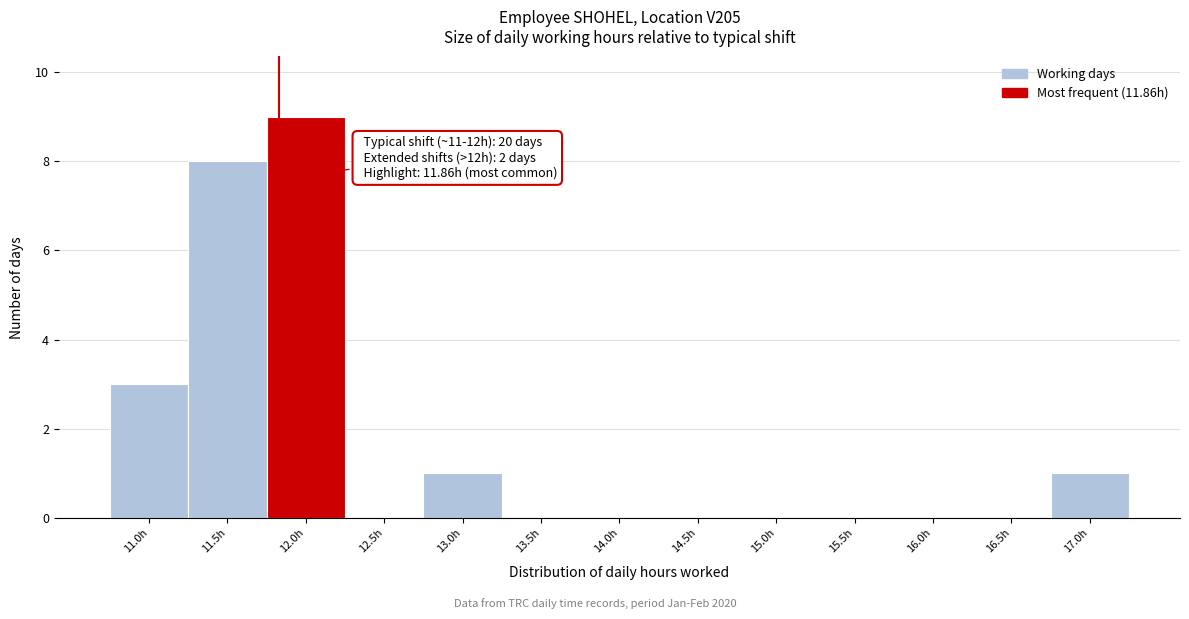

Over which range of the x-axis is the bar tallest?

11.78 to 12.28